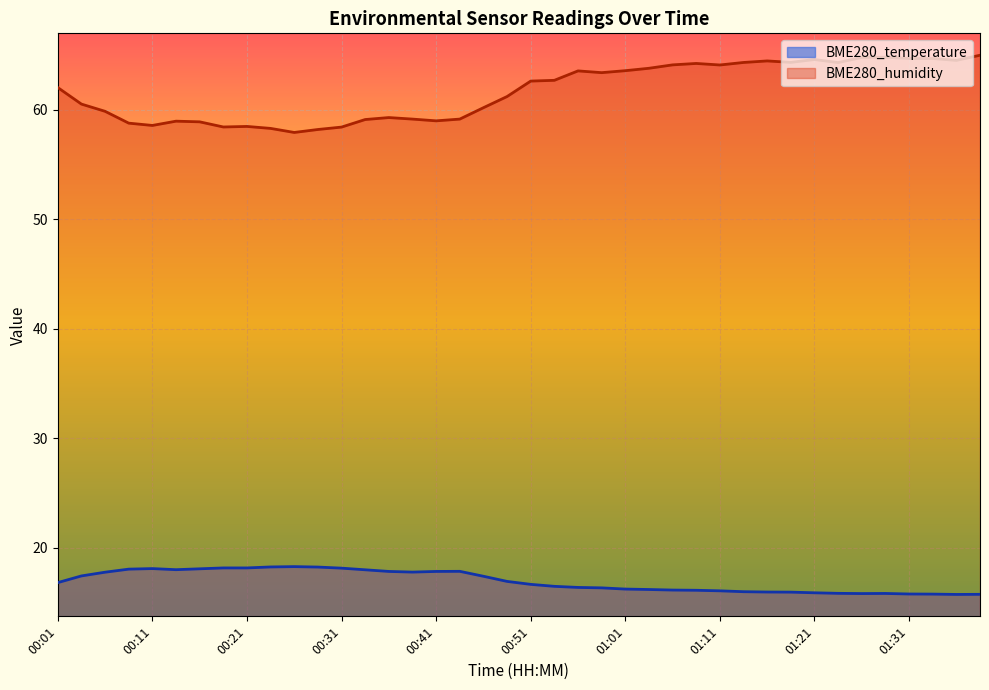

What is the sum of all BME280_humidity values?

2466.5